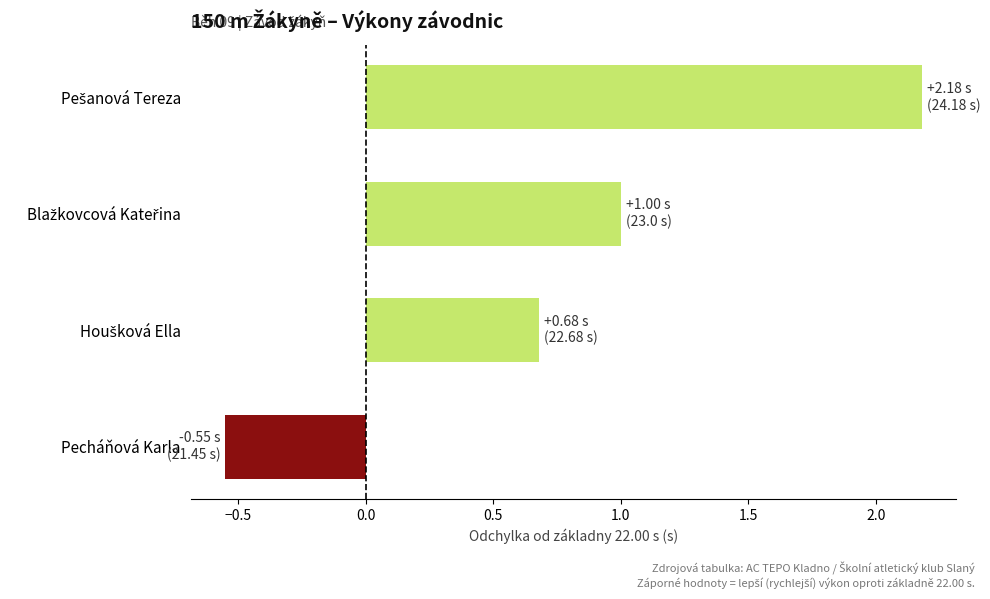

Is it true that the value at Pecháňová Karla is -0.9?

False